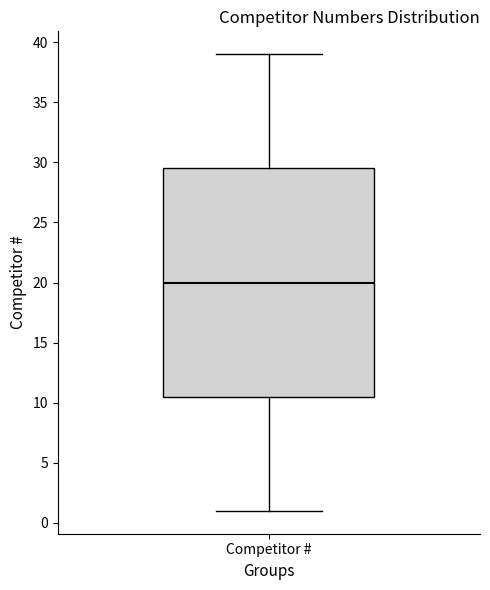

Where is the lower edge of the box for Competitor # on the y-axis? The values are not printed on the chart, so give them approximately, as read against the axis.

10.5